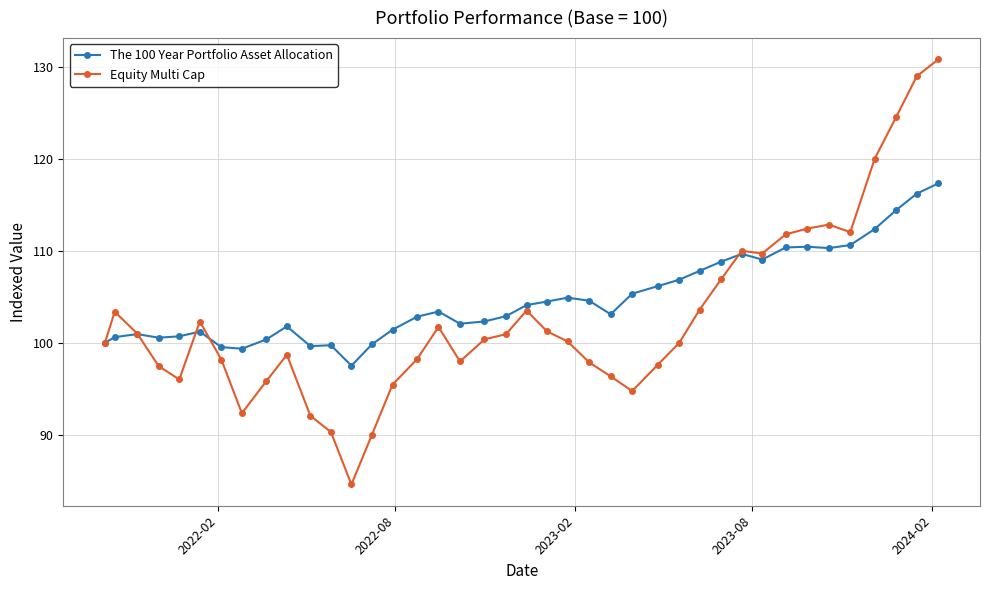

What is the value of the The 100 Year Portfolio Asset Allocation point at the 18th from the left?

102.1